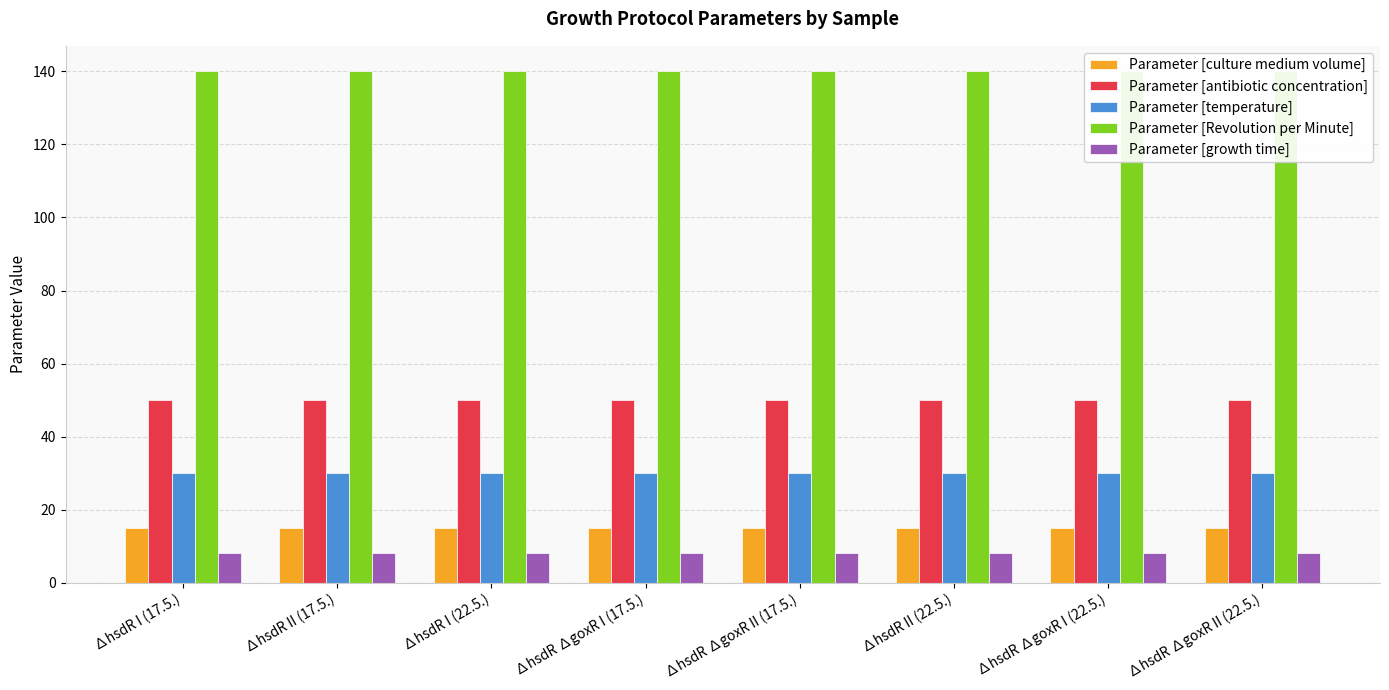

At how many categories does at least one series exceed 48?

8